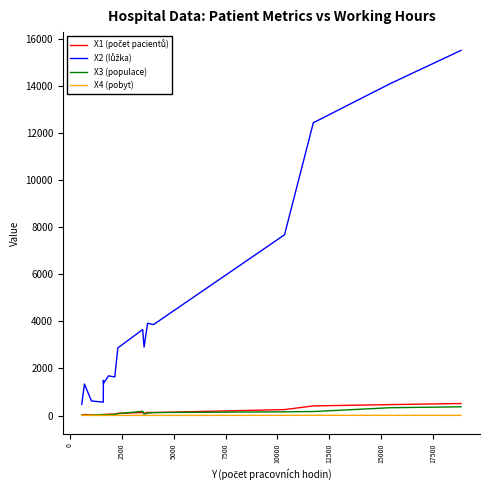

What is the highest value of the X3 (populace) series?

371.6